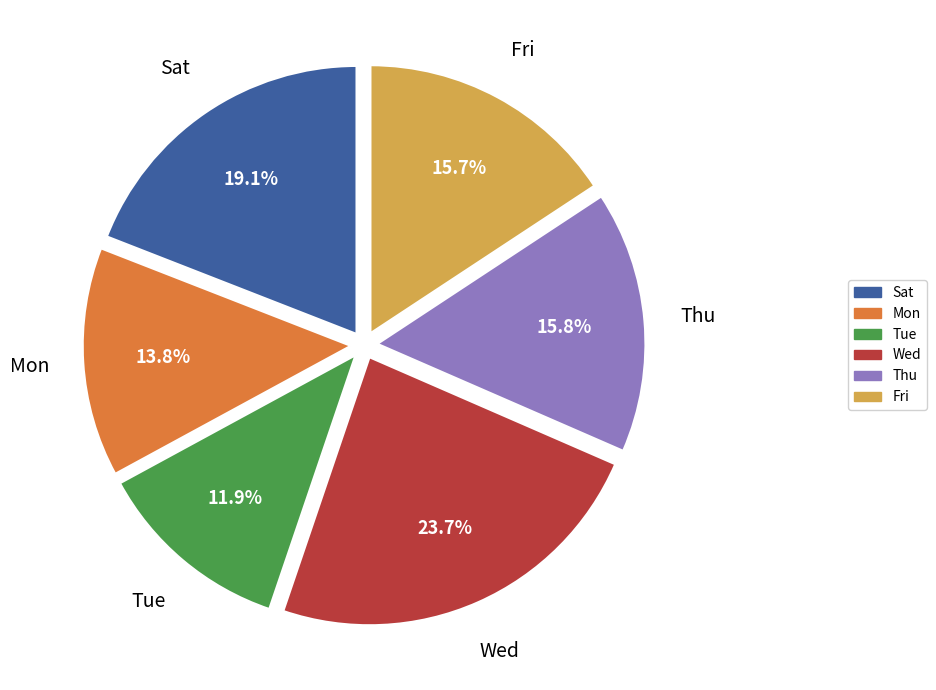

To the nearest percent, what is the difference between the largest and smallest slice percentages?

12%